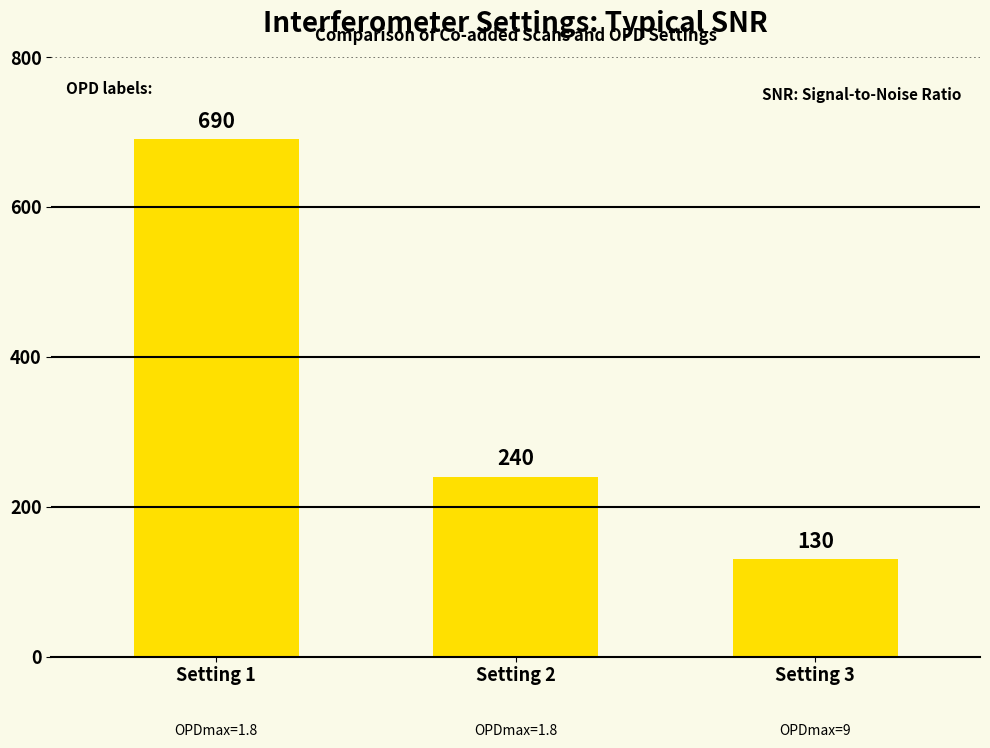

What is the change in value from Setting 1 to Setting 2?

-450